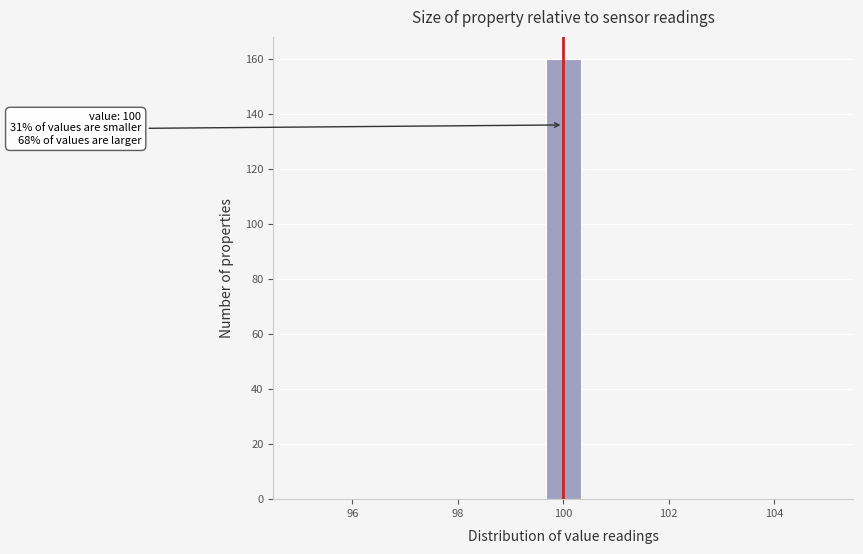

Around what value on the x-axis is the tallest bar? Give the approximate position of its centre, as read against the axis.

100.0